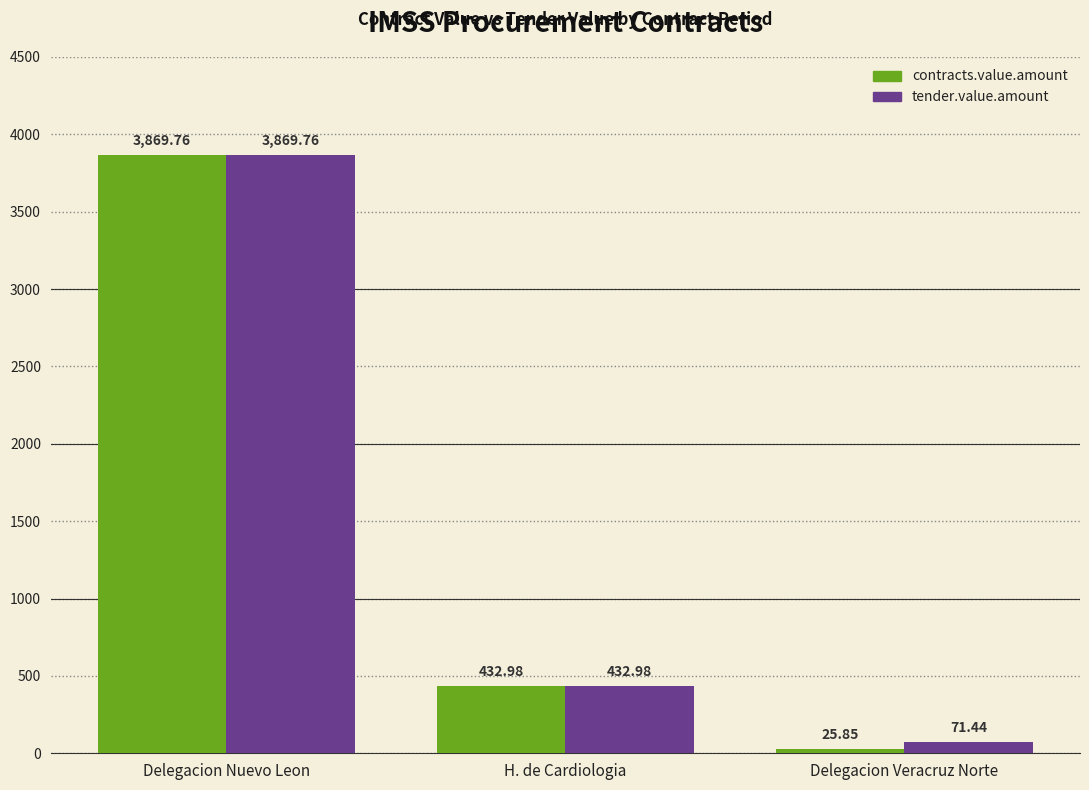

At which label does contracts.value.amount reach its peak?

Delegacion Nuevo Leon